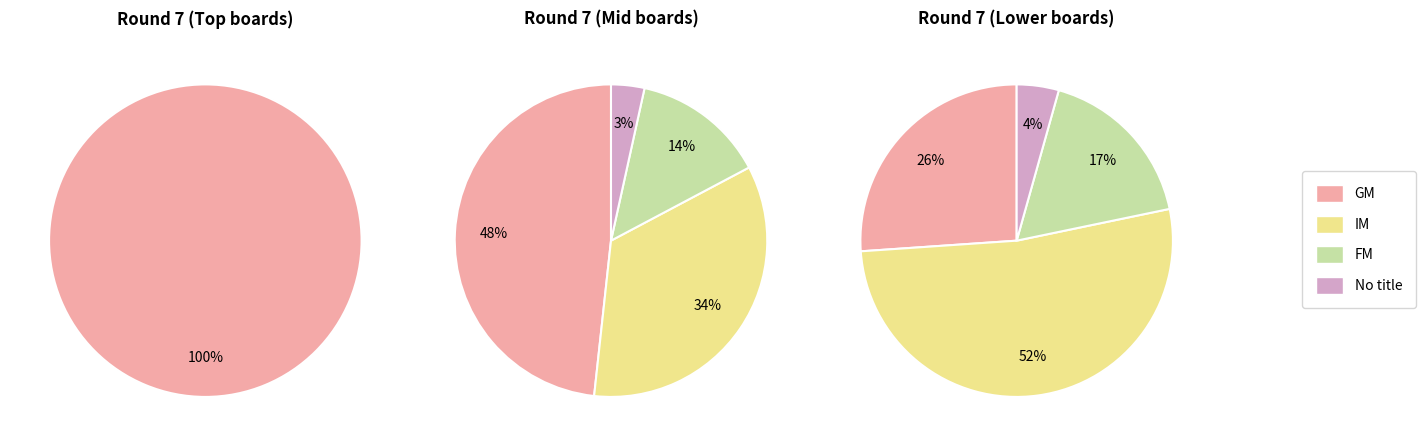

How many segments does this pie chart have?

4